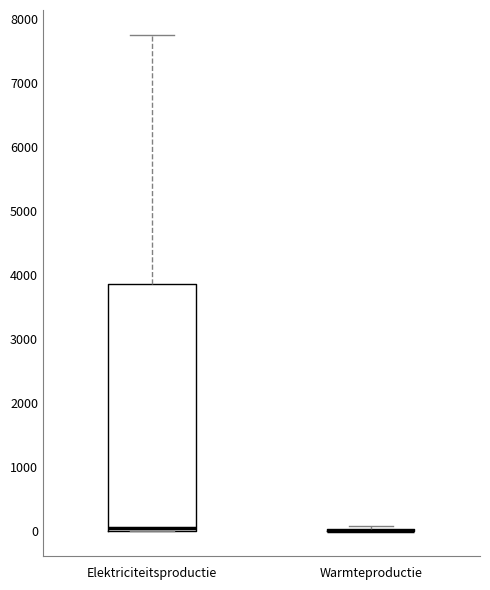

Reading left to right, read every box against the y-axis: the position of its median line, the range the box covers, and the ends of its whiskers. The values are not printed on the chart, so give them approximately, as read against the axis.

Elektriciteitsproductie: median 0 (just above the box's lower edge), box 0 to 3900, whiskers 0 to 7800
Warmteproductie: box collapsed to a line at 0, whiskers 0 to 100